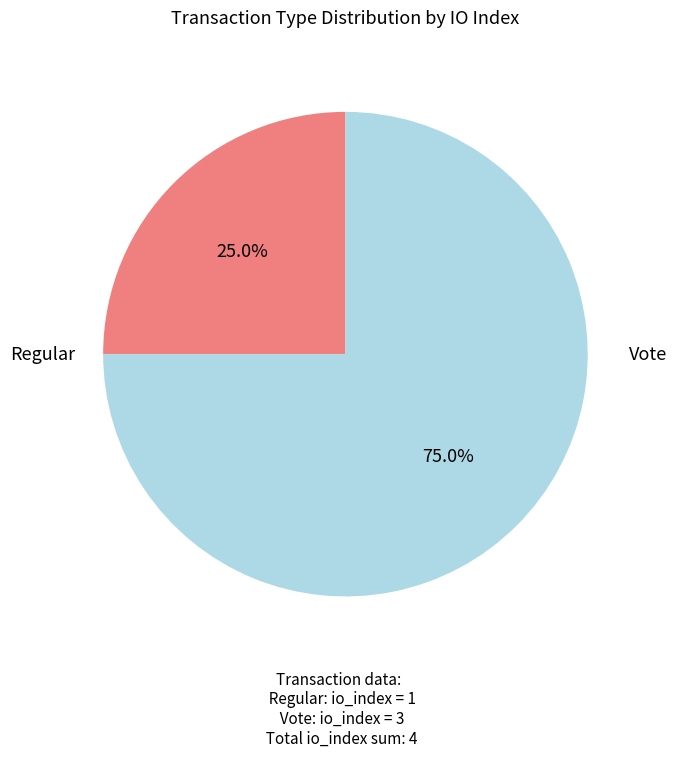

To the nearest percent, what portion does Regular represent?

25%